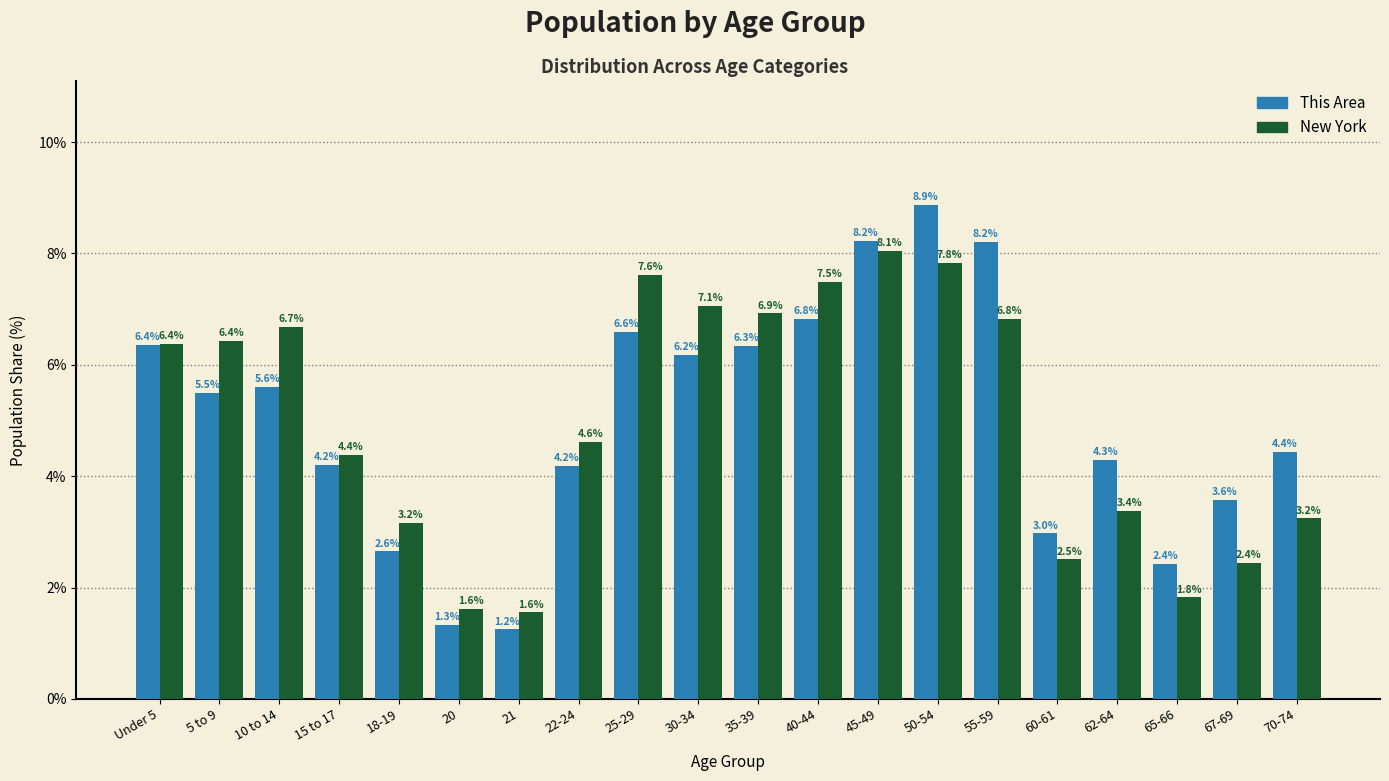

Reading right to left, what are all the values shown in this chart?

This Area: 4.4	3.6	2.4	4.3	3.0	8.2	8.9	8.2	6.8	6.3	6.2	6.6	4.2	1.2	1.3	2.6	4.2	5.6	5.5	6.4
New York: 3.2	2.4	1.8	3.4	2.5	6.8	7.8	8.1	7.5	6.9	7.1	7.6	4.6	1.6	1.6	3.2	4.4	6.7	6.4	6.4